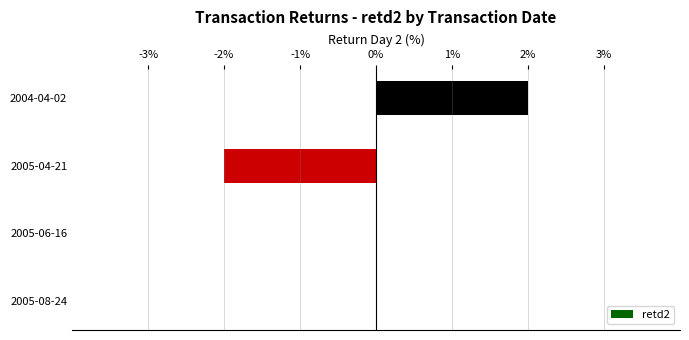

The value at 2005-06-16 is 3. True or false?

False